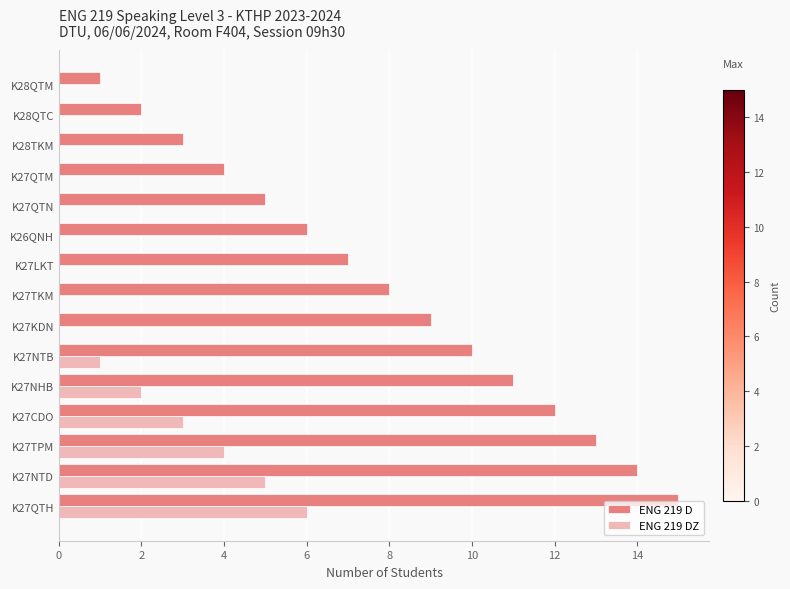

What is the sum of the ENG 219 DZ values at K26QNH and K27CDO?

3